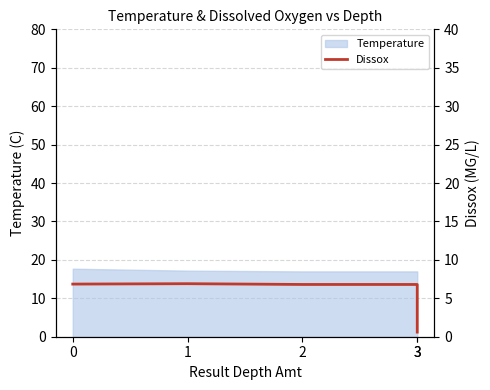

At which category does the data reach its first local peak?

1